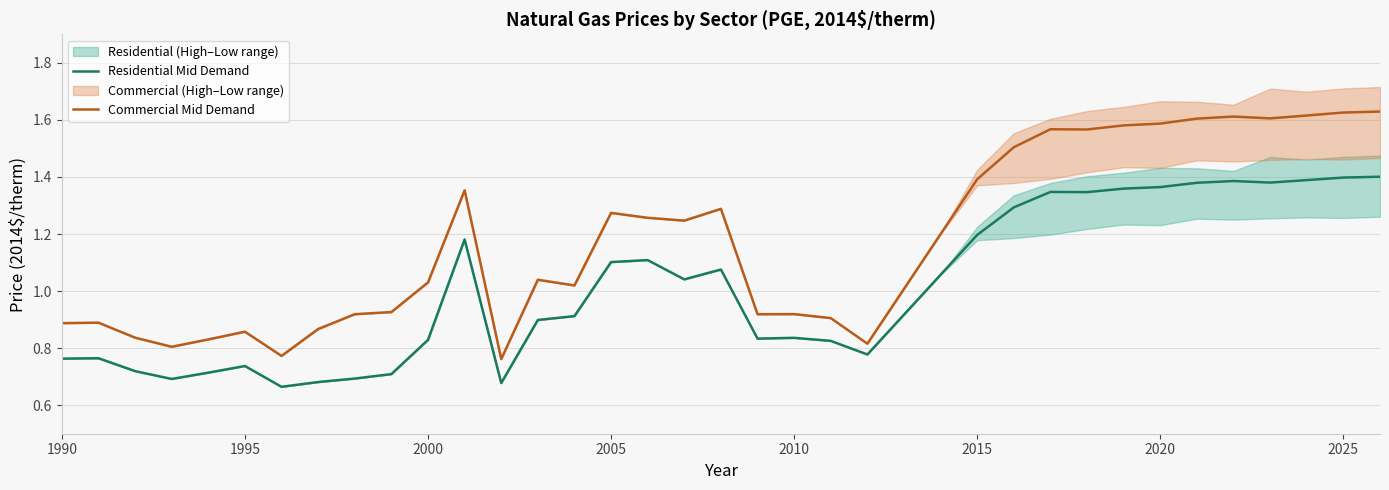

What is the smallest value displayed?

0.7